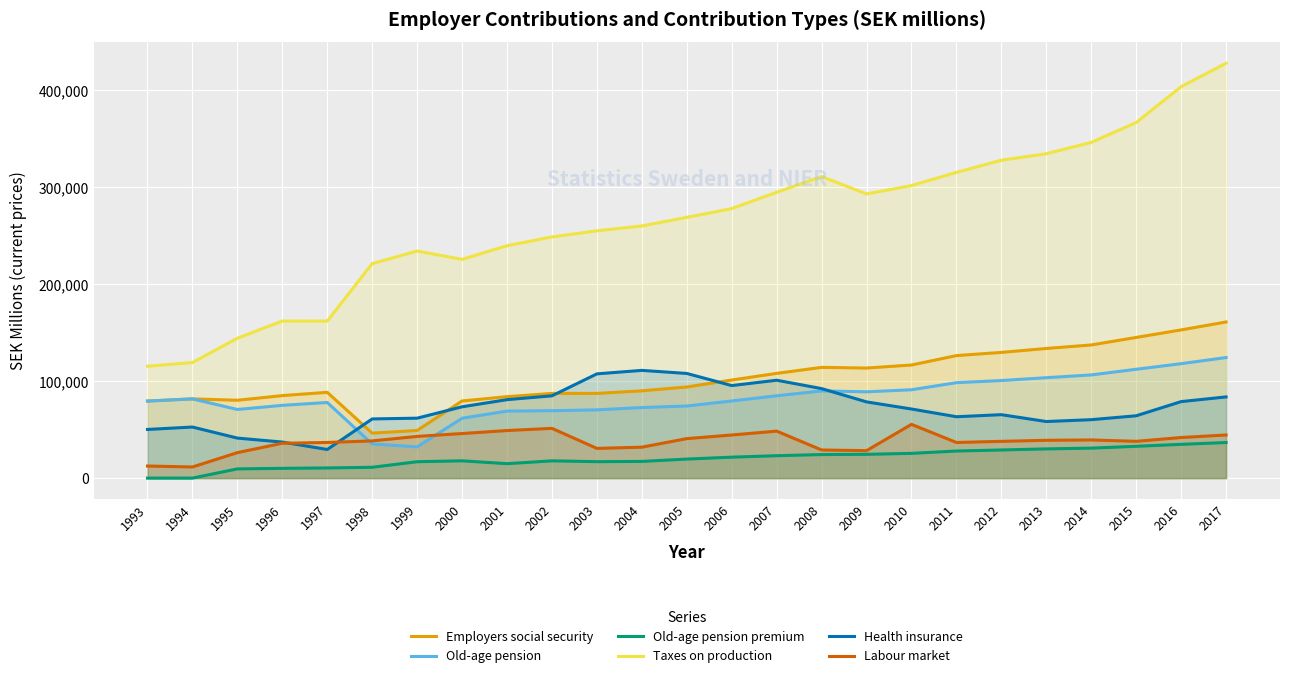

True or false: Old-age pension and Taxes on production cross at least once.

False